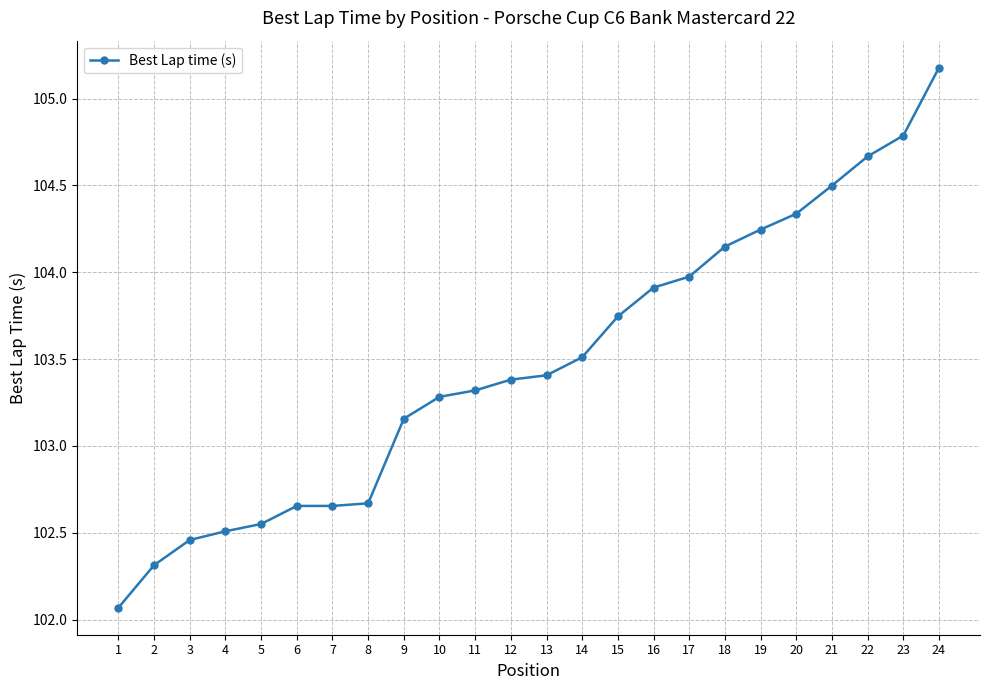

What is the difference between the second highest and second lowest values?

2.5